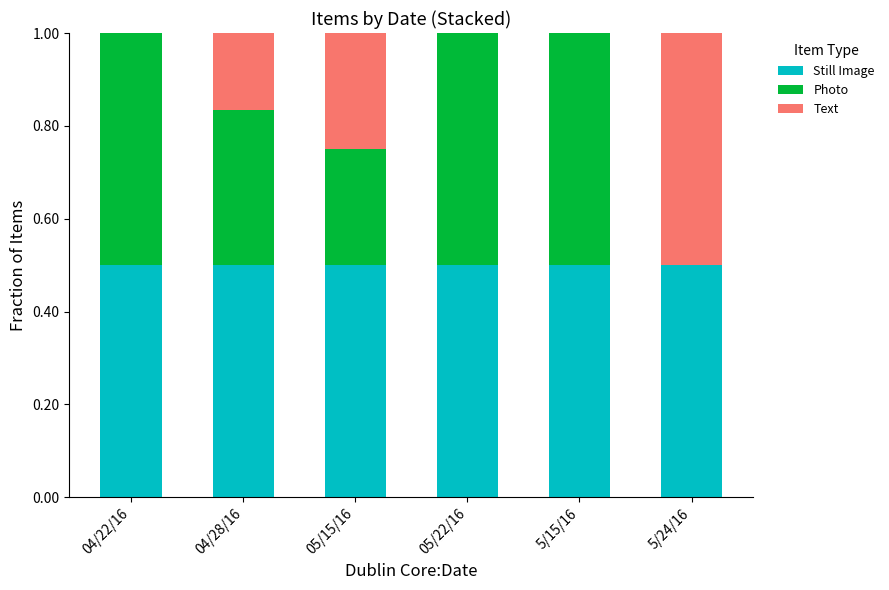

What is the total value across all series at 04/22/16?

1.0